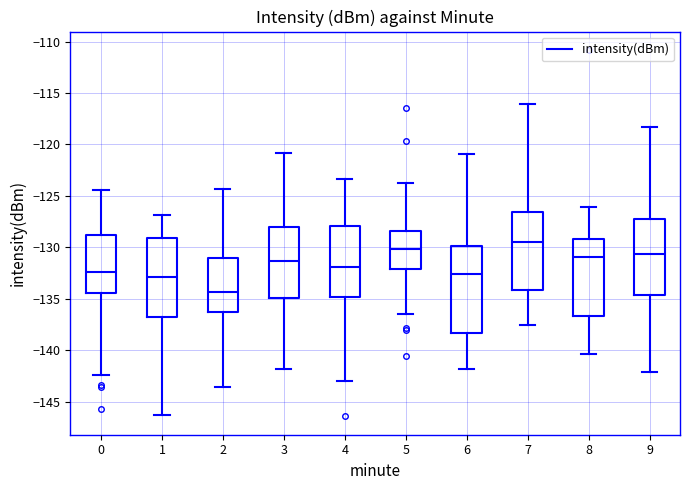

Which box is the tallest, from its lower edge to its upper edge?

6